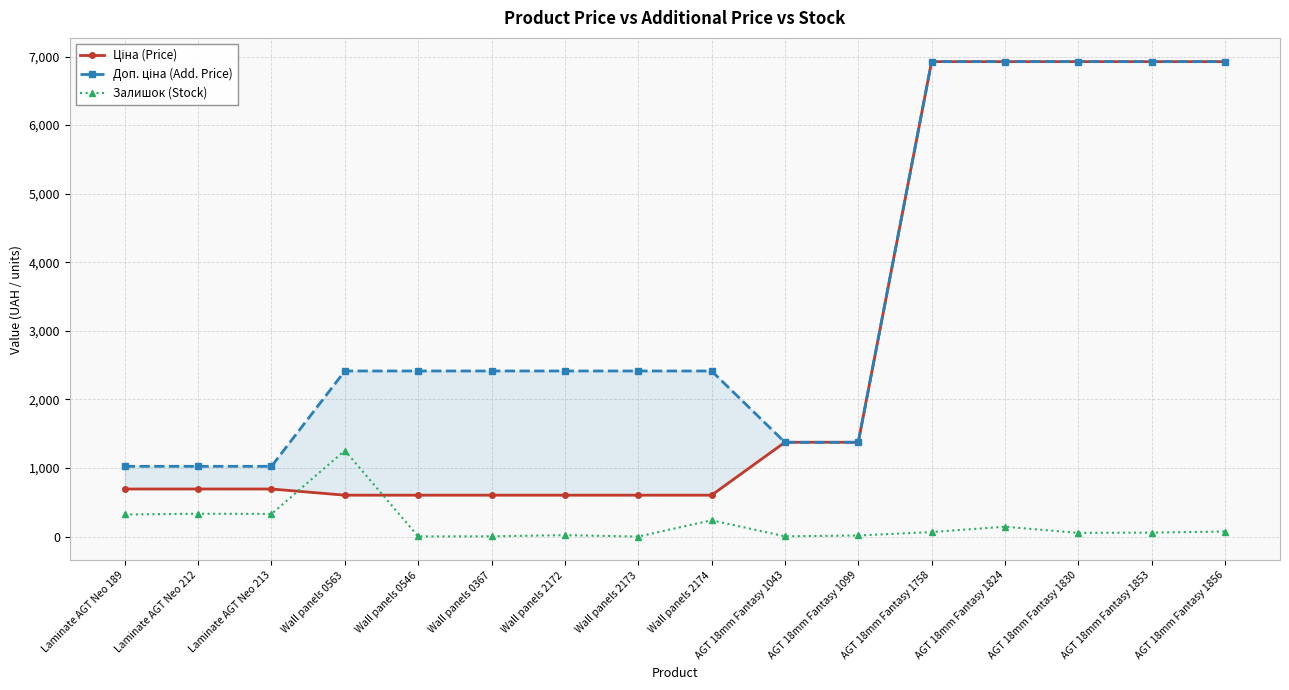

What is the difference between the highest and lowest values at AGT 18mm Fantasy 1824?

6781.7